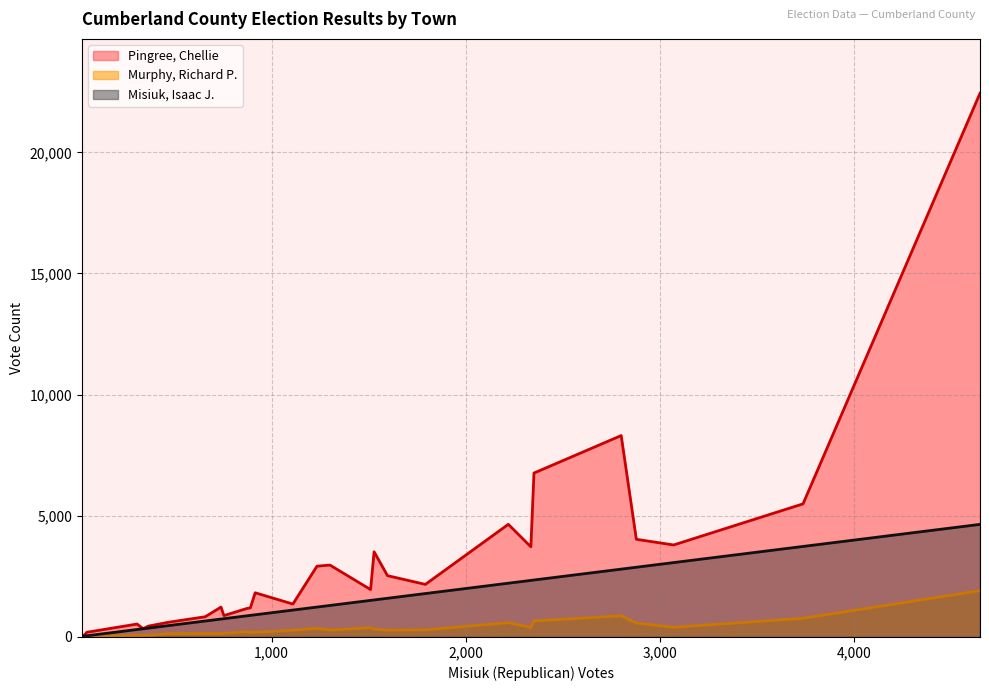

What is the sum of all Murphy, Richard P. values?

9759